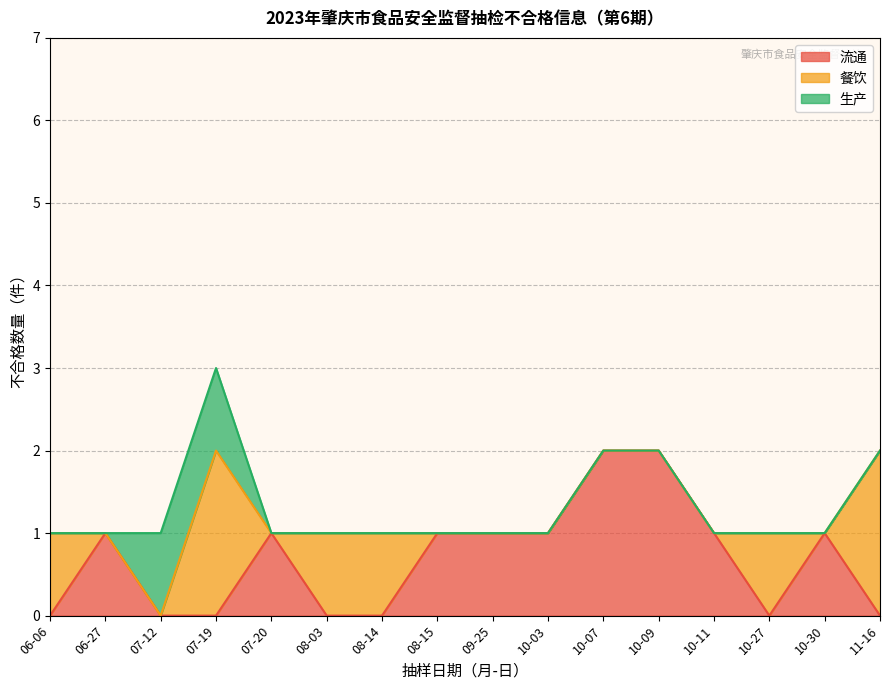

At which category is the sum across all series the highest?

07-19